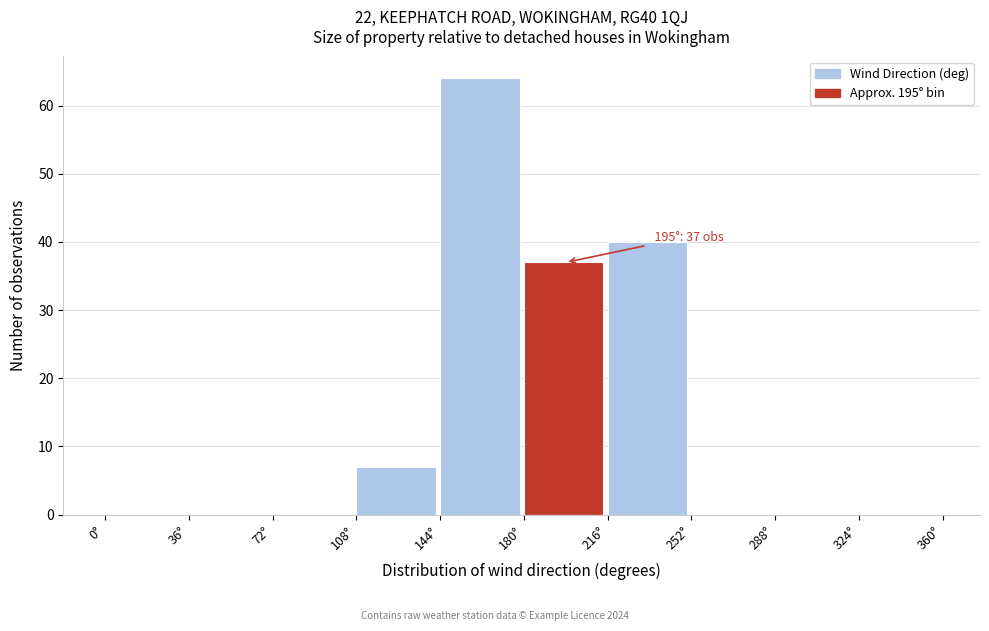

Which range on the x-axis has the tallest bar?

144 to 180